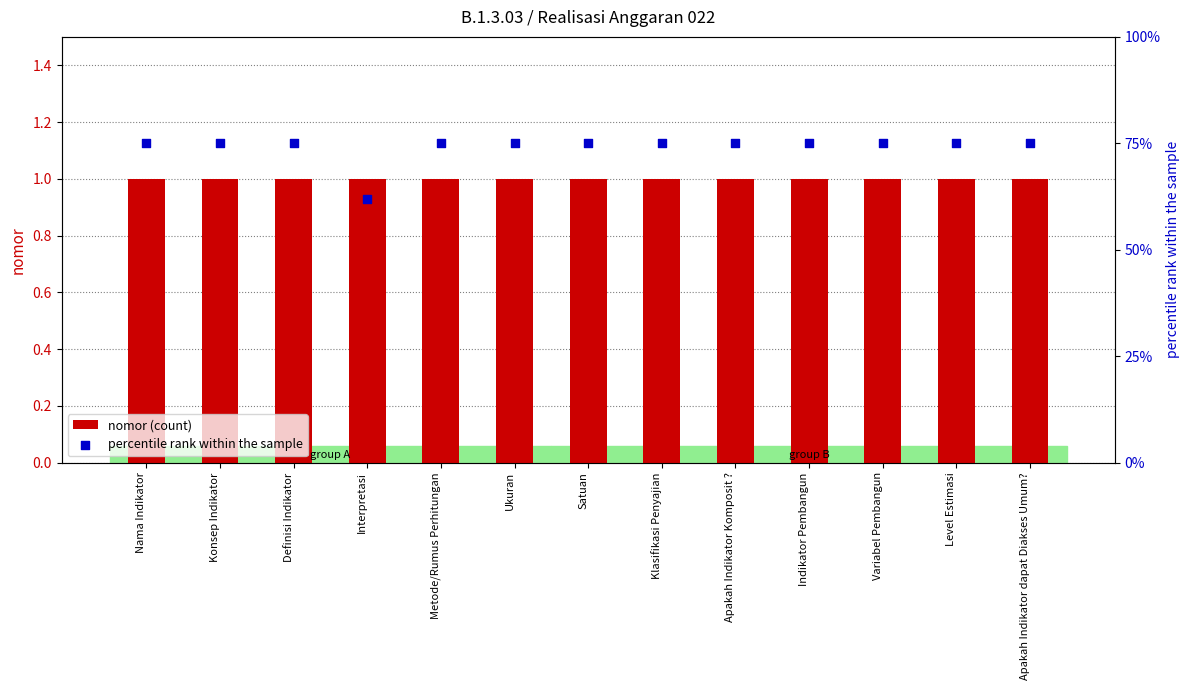

At how many categories does at least one series exceed 47?

13